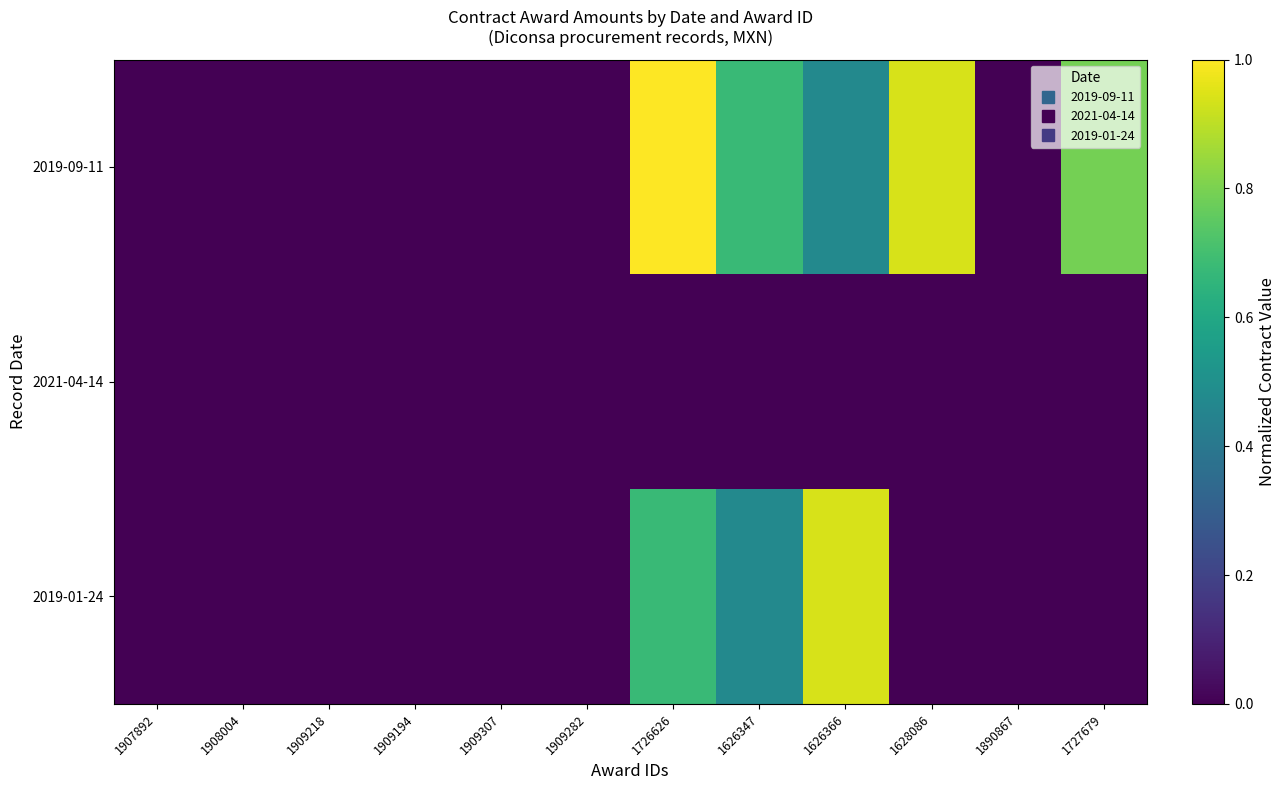

Which category has the highest value across all series?

1726626